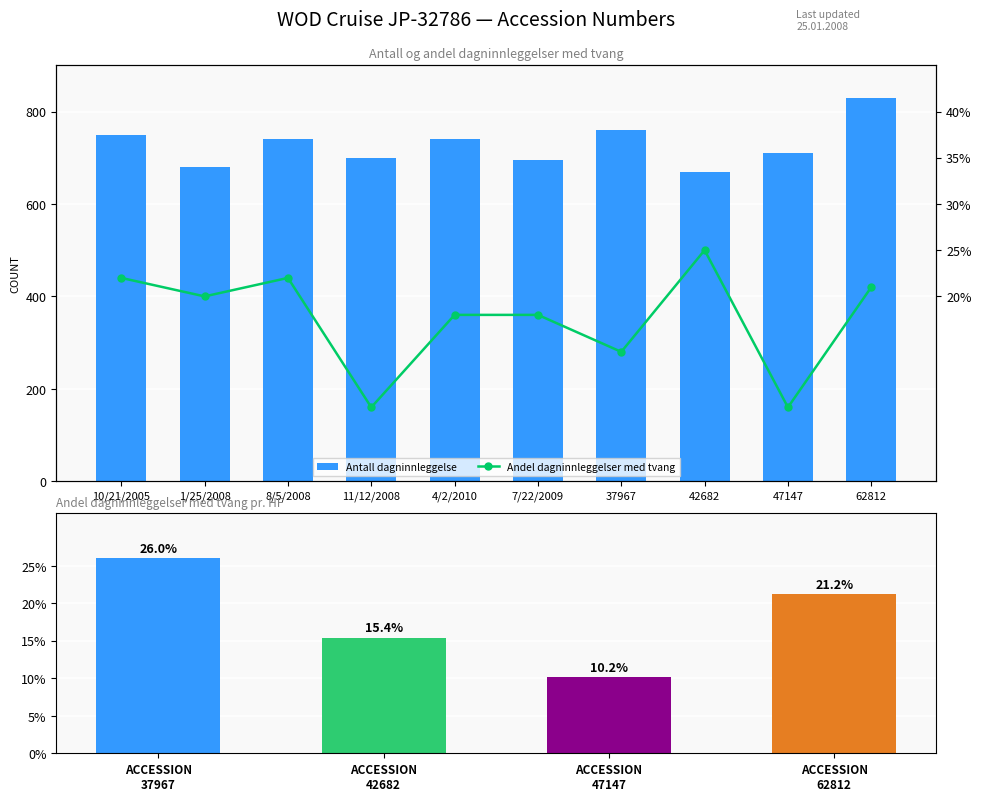

What is the minimum value shown in the chart?

0.1